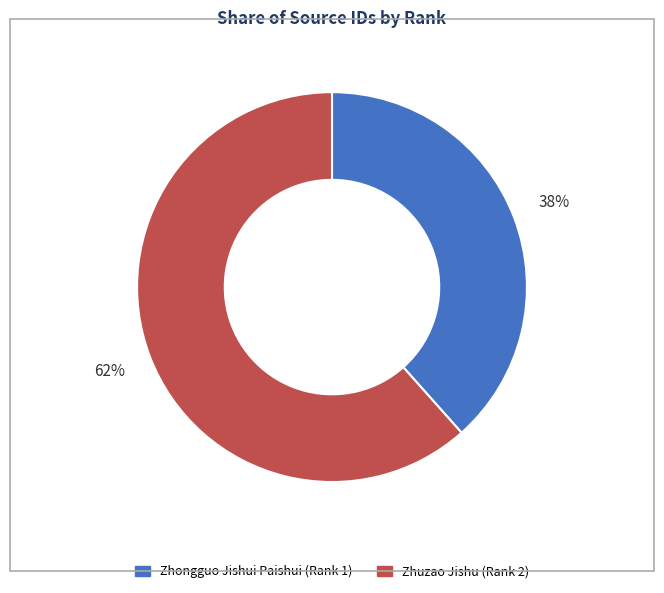

To the nearest percent, what percentage of the pie is Zhuzao Jishu (Rank 2)?

62%